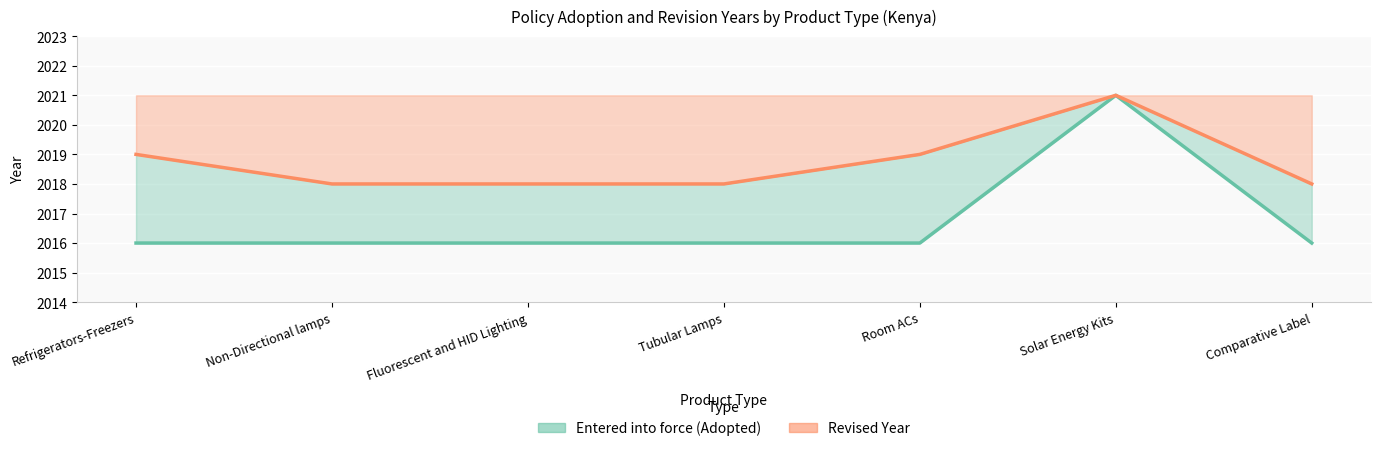

Rank the categories by value from lowest to highest.

Refrigerators-Freezers, Non-Directional lamps, Fluorescent and HID Lighting, Tubular Lamps, Room ACs, Comparative Label, Solar Energy Kits